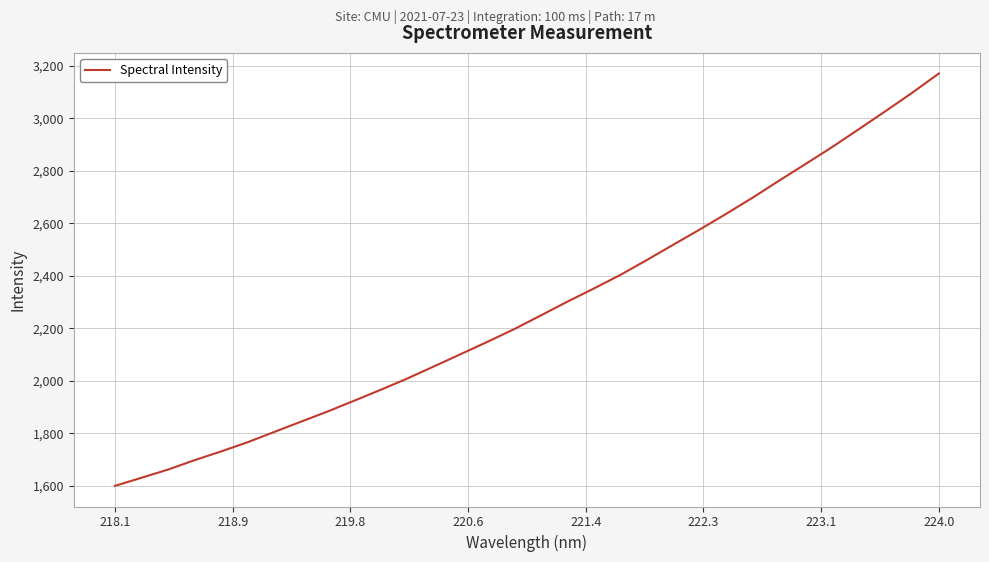

What is the minimum value shown in the chart?

1599.4